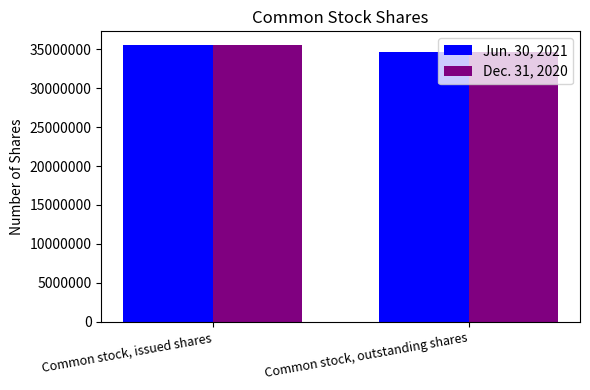

How many bars are there in each group?

2